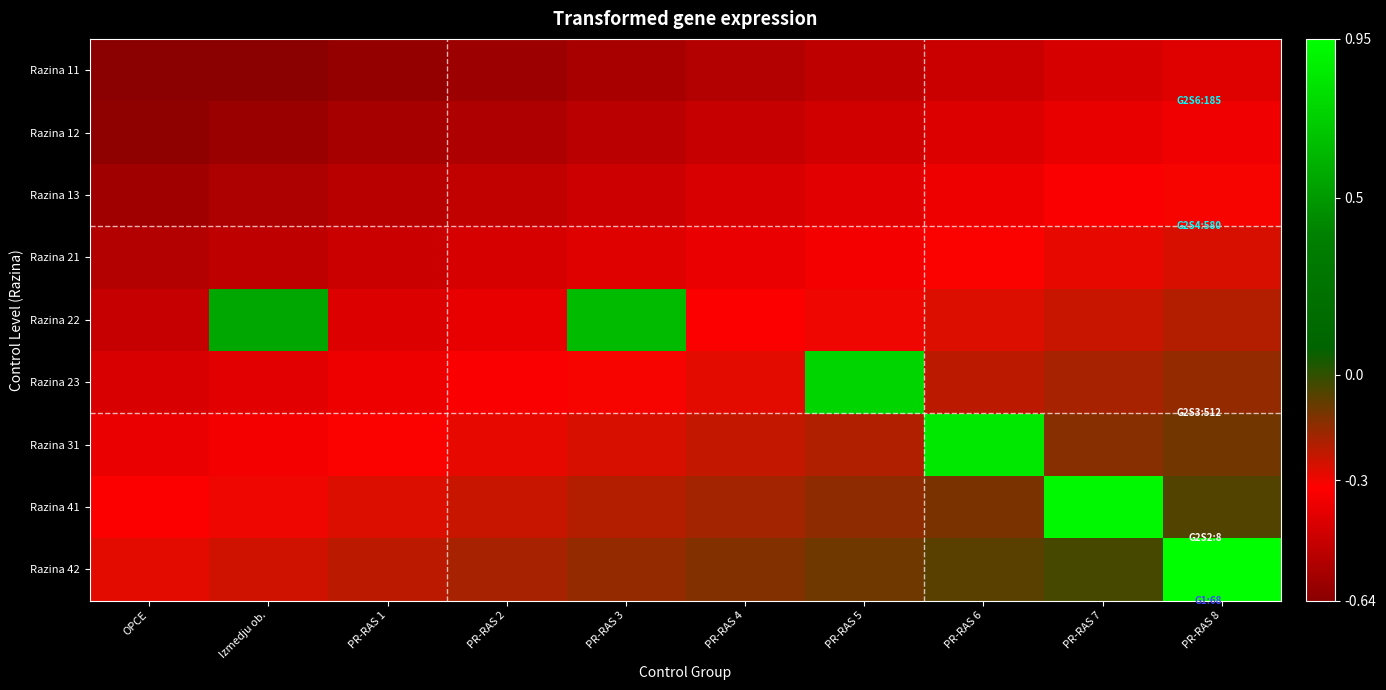

Between PR-RAS 1 and PR-RAS 7, which is larger?

PR-RAS 7